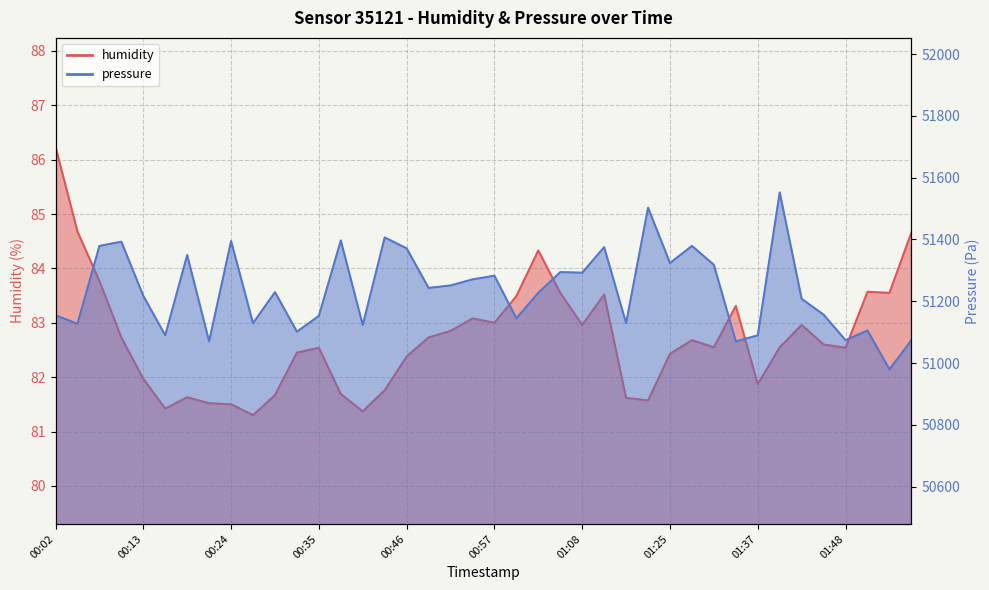

Rank the series at 01:53 from highest to lowest value.

pressure, humidity